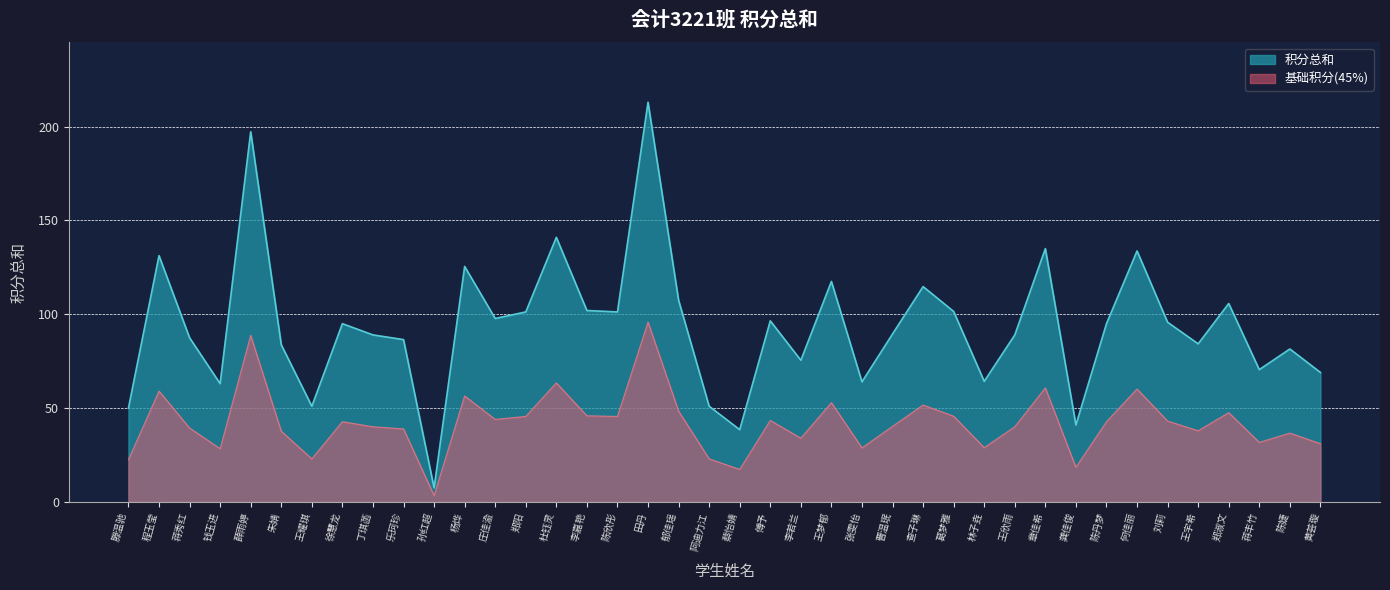

Count the number of data series in this chart.

2